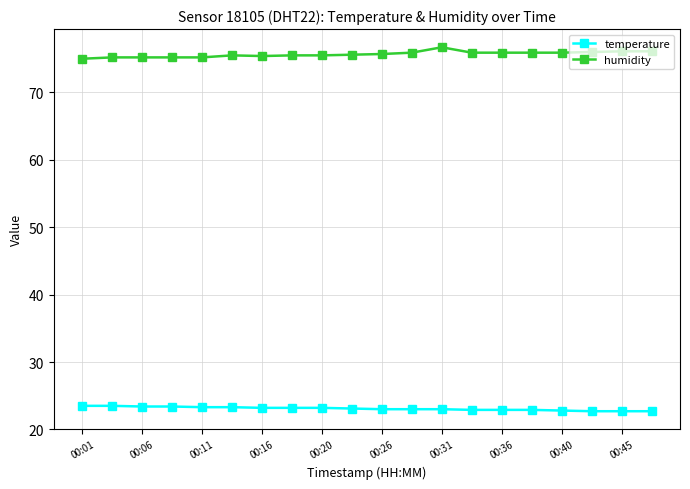

True or false: humidity has more than 0 points higher than both neighbors.

True